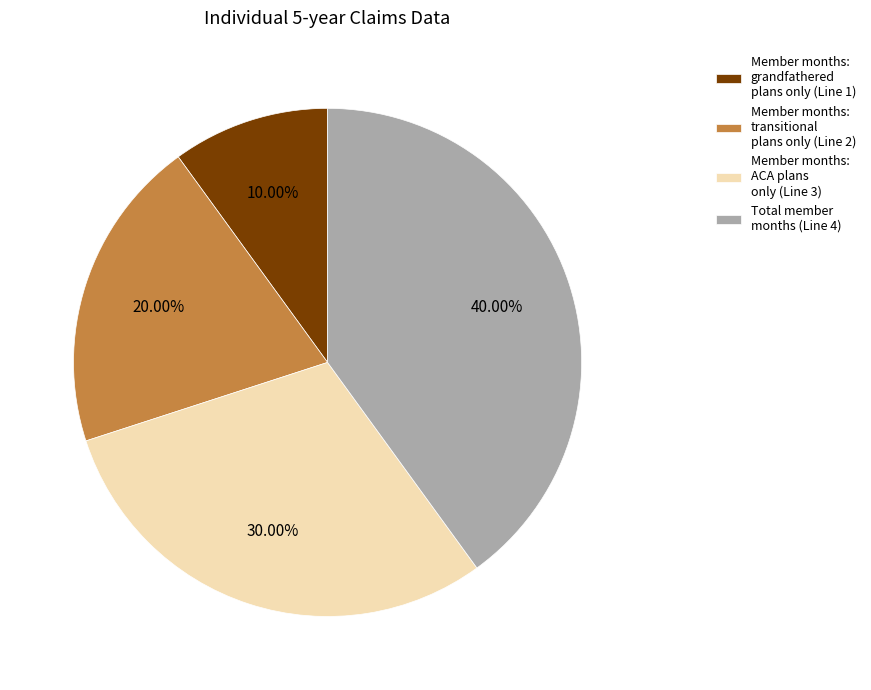

How many segments does this pie chart have?

4